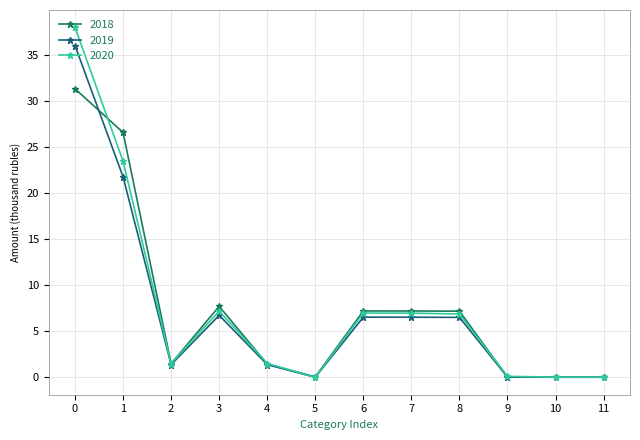

What is the difference between the 2020 values at 10 and 1?

23.4